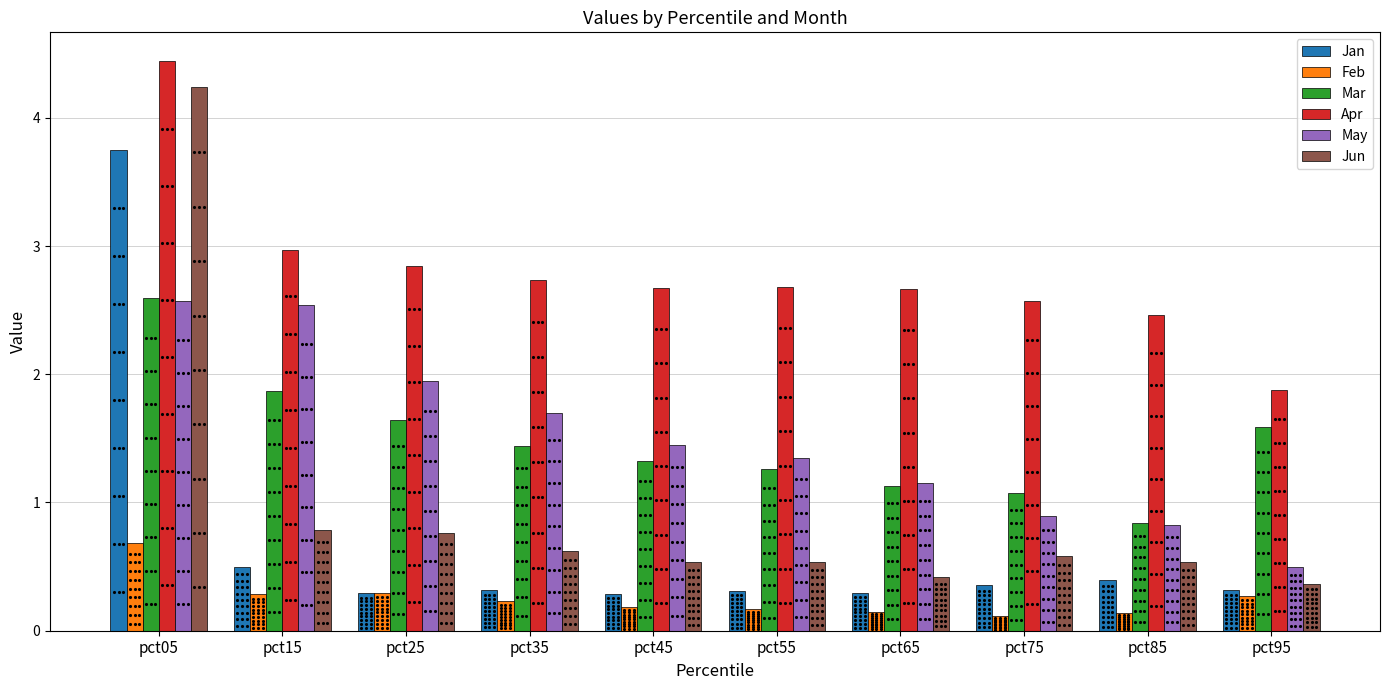

What is the difference between the maximum and minimum values in the Apr series?

2.6